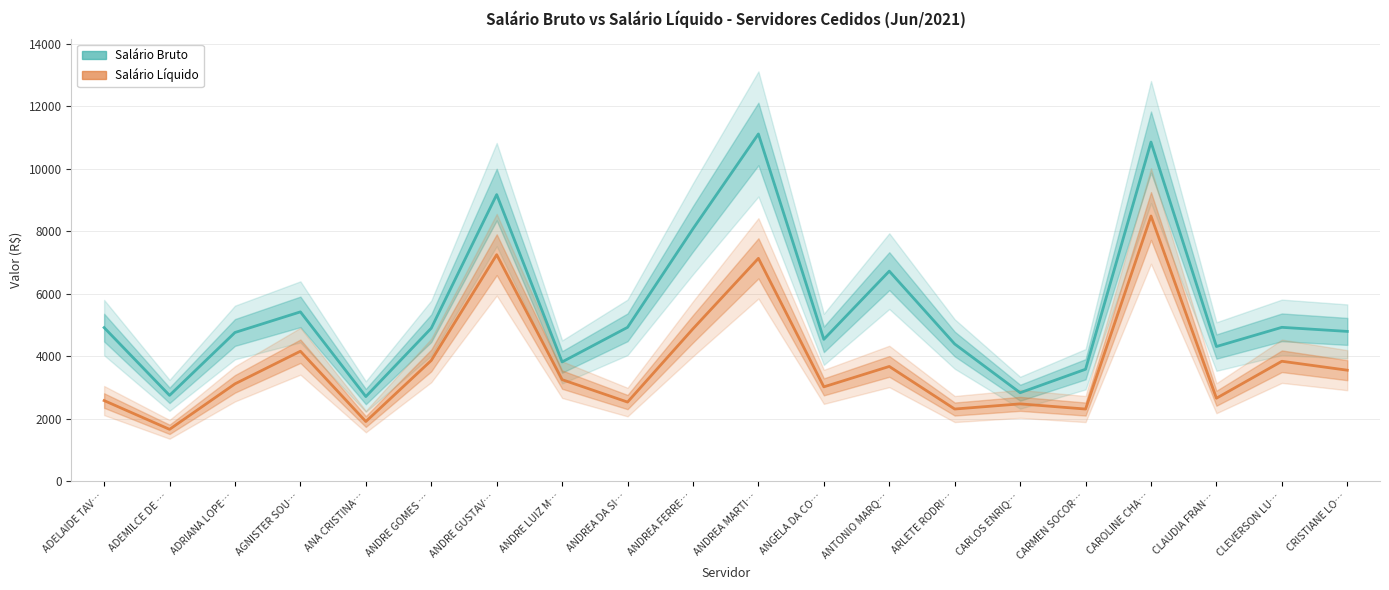

Is it true that Salário Líquido equals 2586.1 at ADELAIDE TAV…?

True